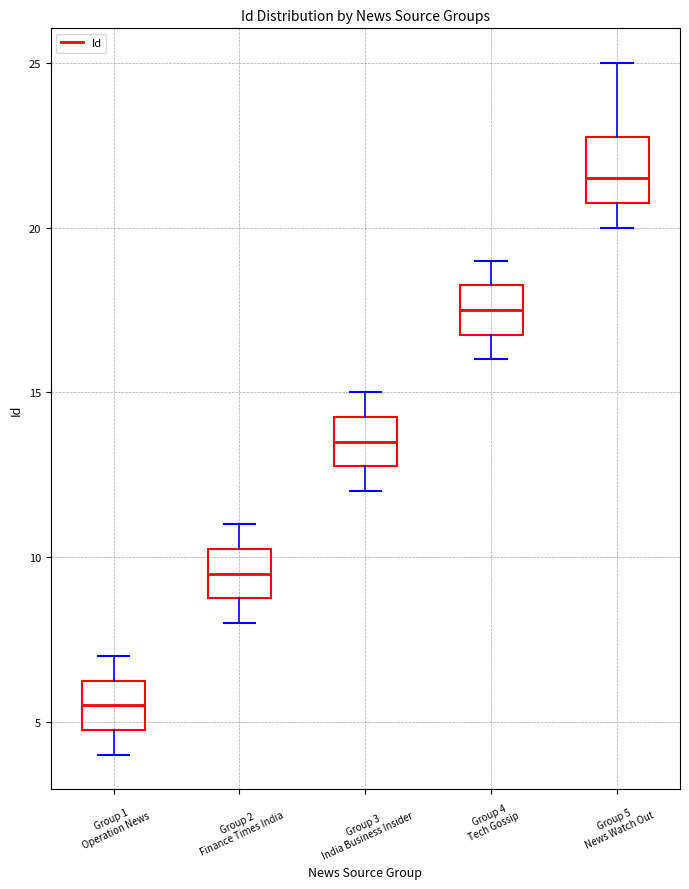

Comparing the boxes themselves (not the whiskers), which one is the tallest?

Group 5 News Watch Out